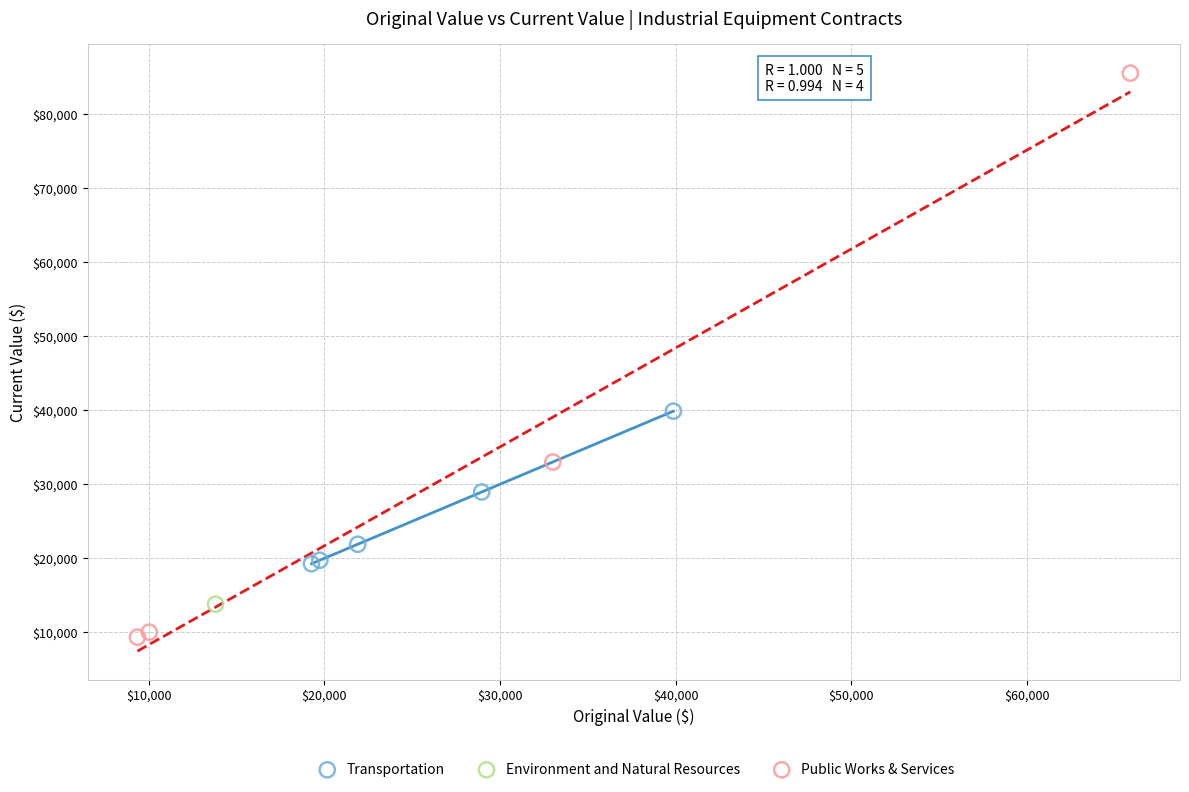

Which series reaches the maximum Y coordinate?

Public Works & Services